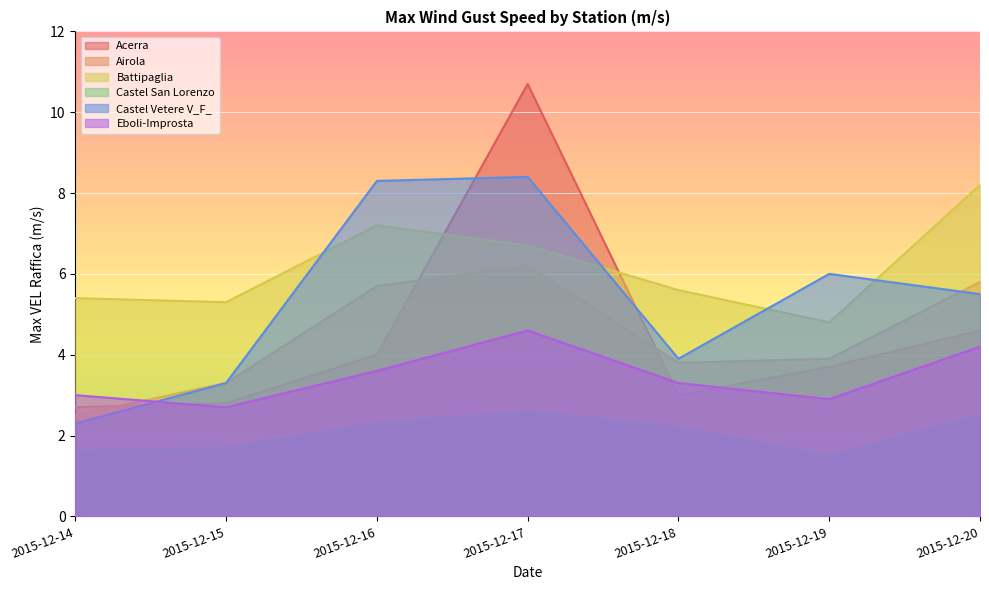

Is the value of Acerra at 2015-12-15 greater than the value of Castel Vetere V_F_ at 2015-12-20?

No